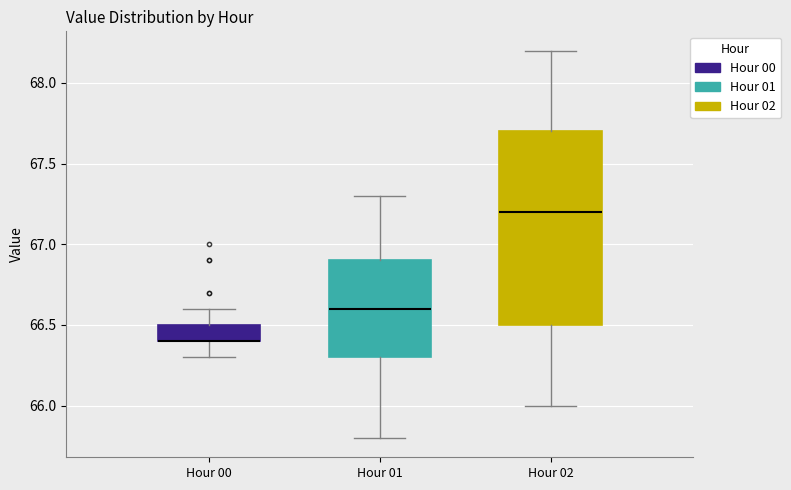

Where is the upper edge of the box for Hour 01 on the y-axis? The values are not printed on the chart, so give them approximately, as read against the axis.

66.9